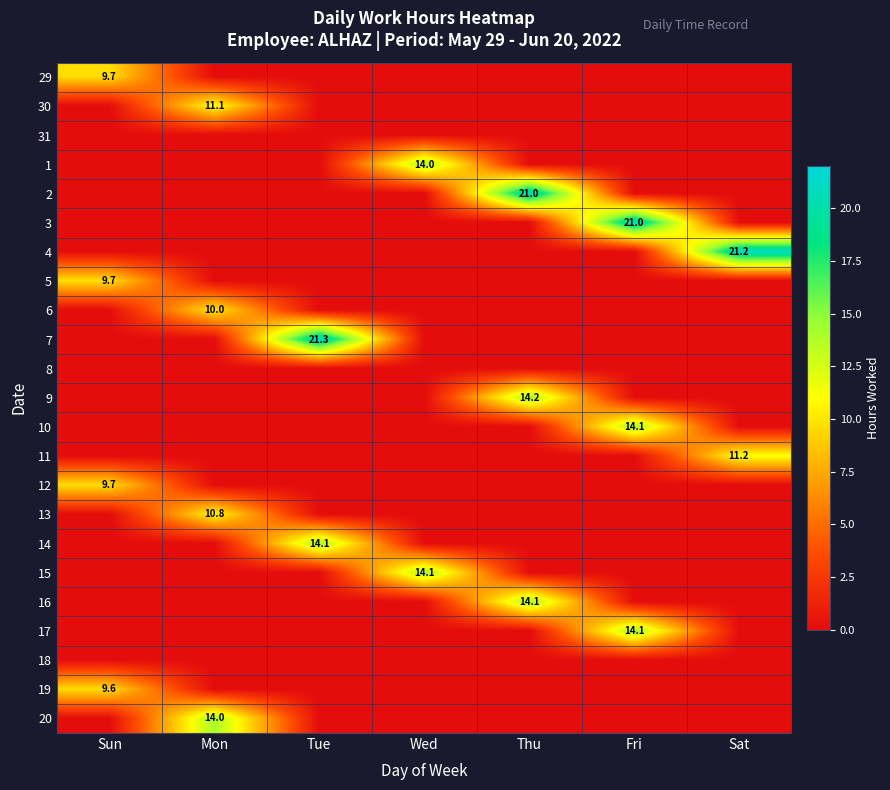

What is the difference between the maximum and second lowest values in the 15 series?

14.1